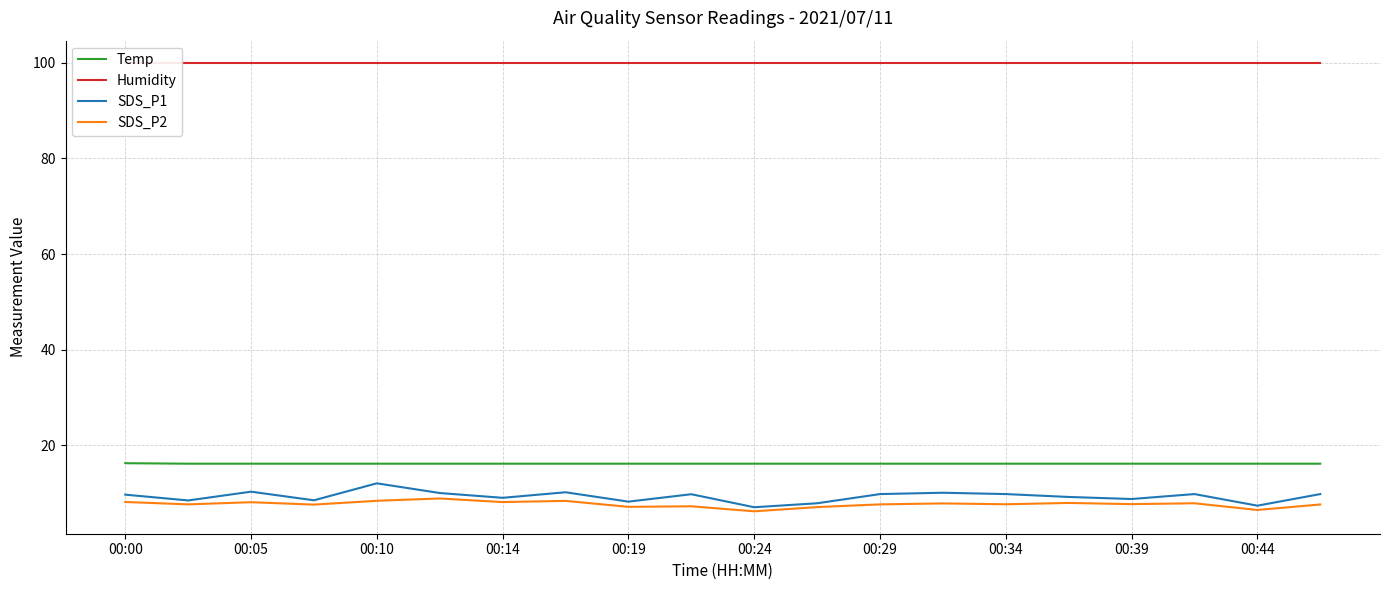

What is the difference between the highest and lowest values at 15?

91.9